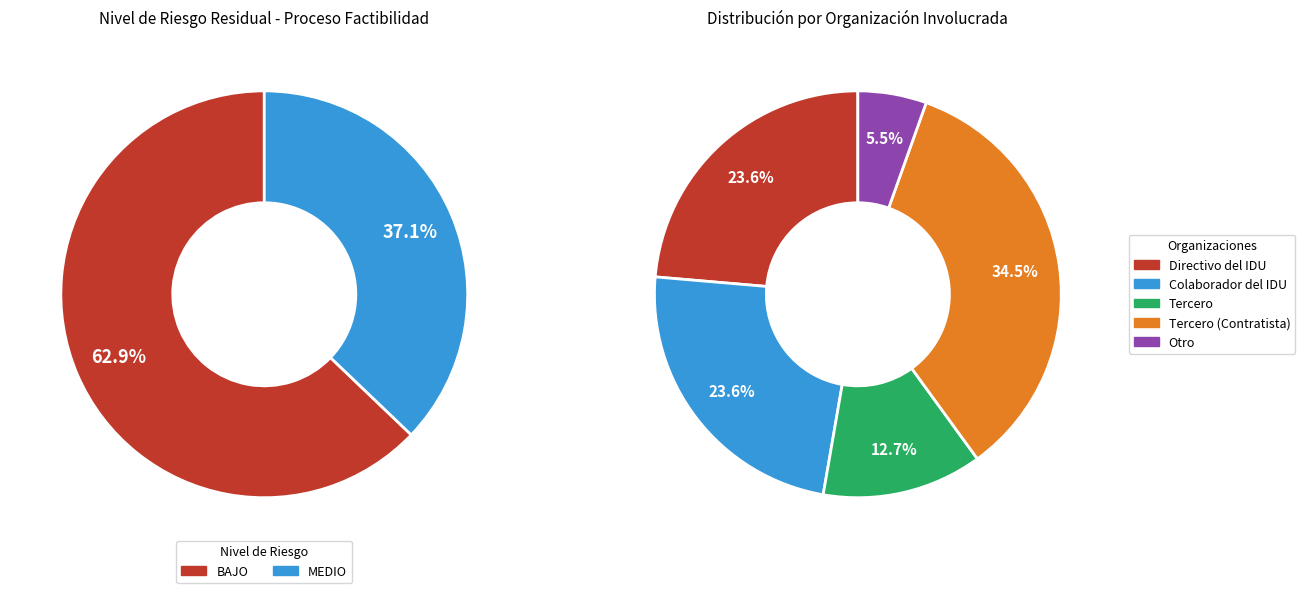

What portion of the pie excludes MEDIO?

62.9%